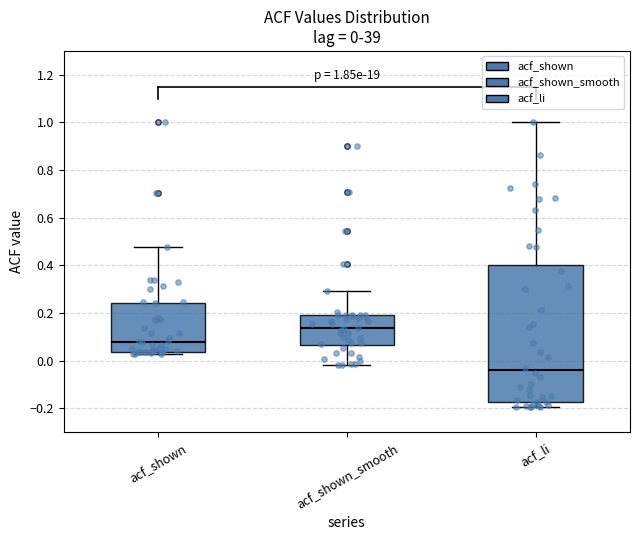

Which box is the tallest, from its lower edge to its upper edge?

acf_li